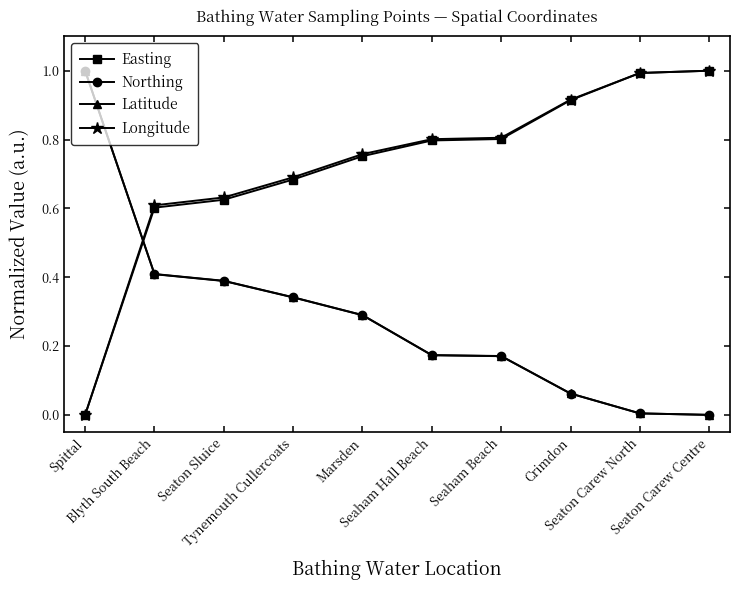

True or false: Northing and Longitude intersect in this chart.

True